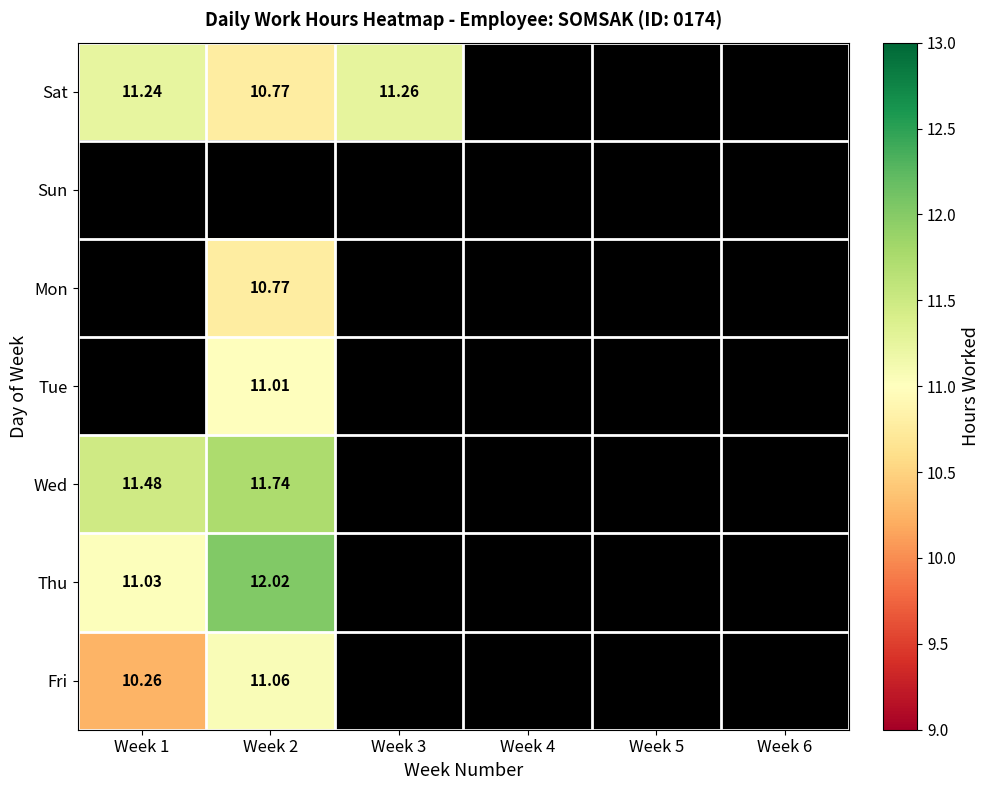

List the series in order of their peak value, lowest first.

Sat, Sun, Mon, Tue, Fri, Wed, Thu